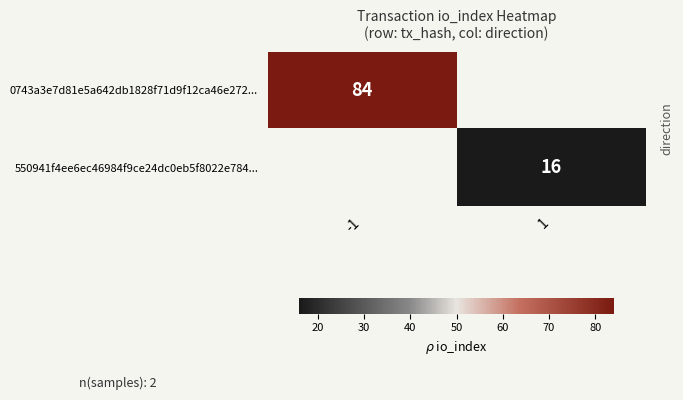

The value of 0743a3e7d81e5a642db1828f71d9f12ca46e272... at -1 is 131. True or false?

False